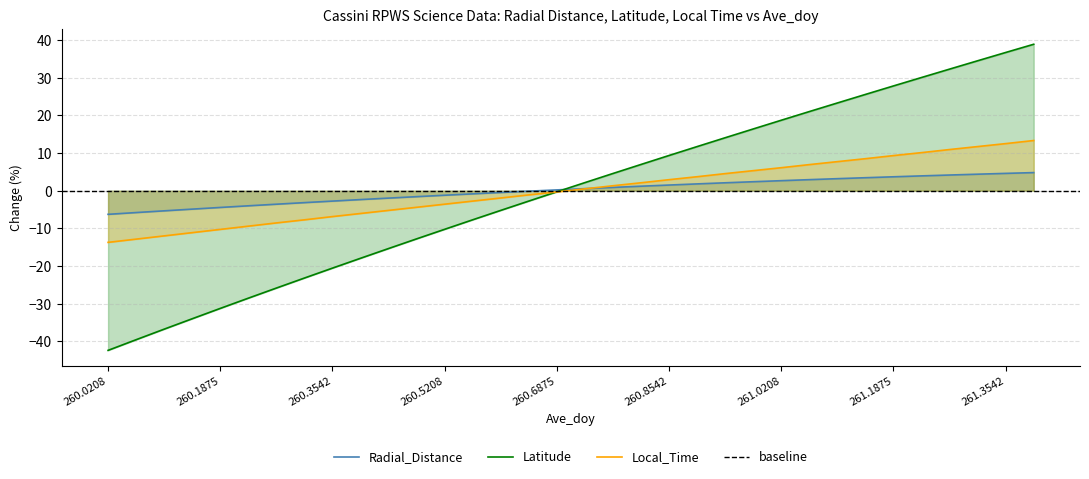

Is the value of Radial_Distance at 261.2708 greater than the value of Local_Time at 260.3542?

Yes